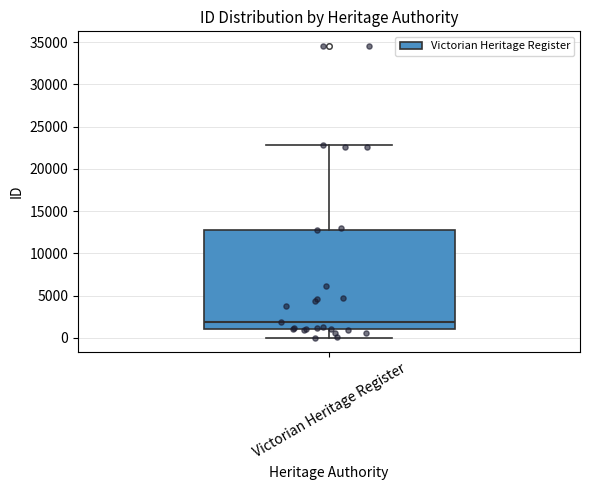

Read this box plot against the y-axis: the position of the median line, the range covered by the box, and the ends of both whiskers. The values are not printed on the chart, so give them approximately, as read against the axis.

median 2000, box 1000 to 12500, whiskers 0 to 23000